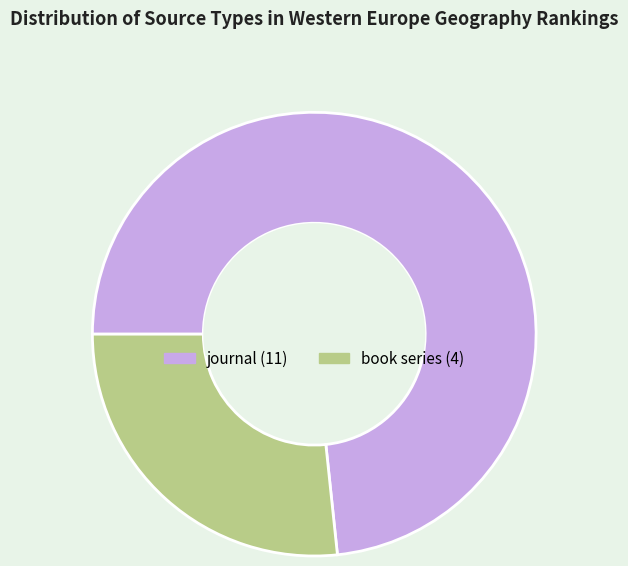

Does journal account for over 50% of the chart?

Yes